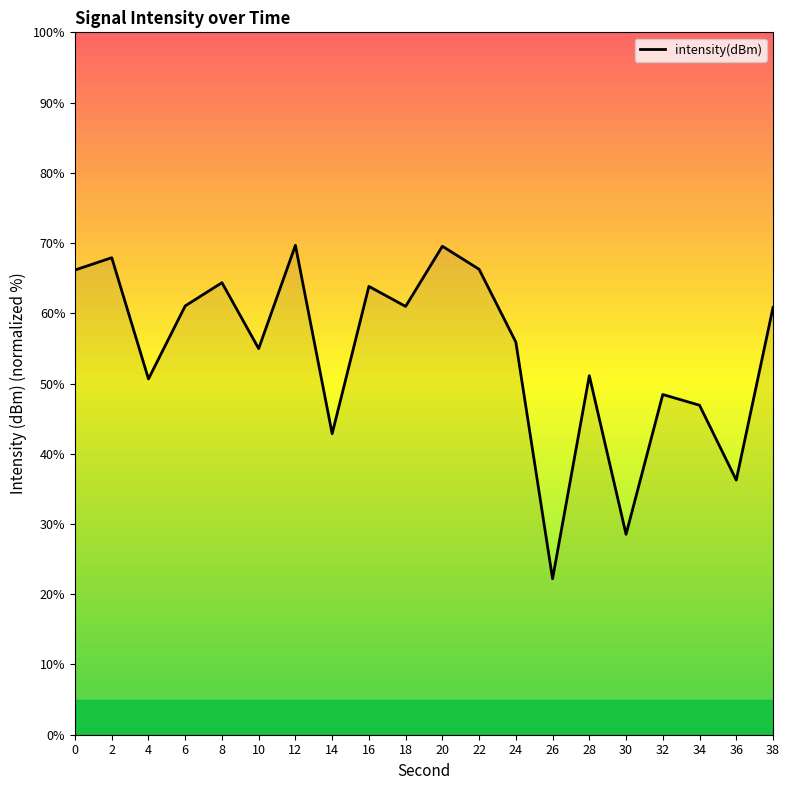

What is the change in value from 0 to 34?

-19.3